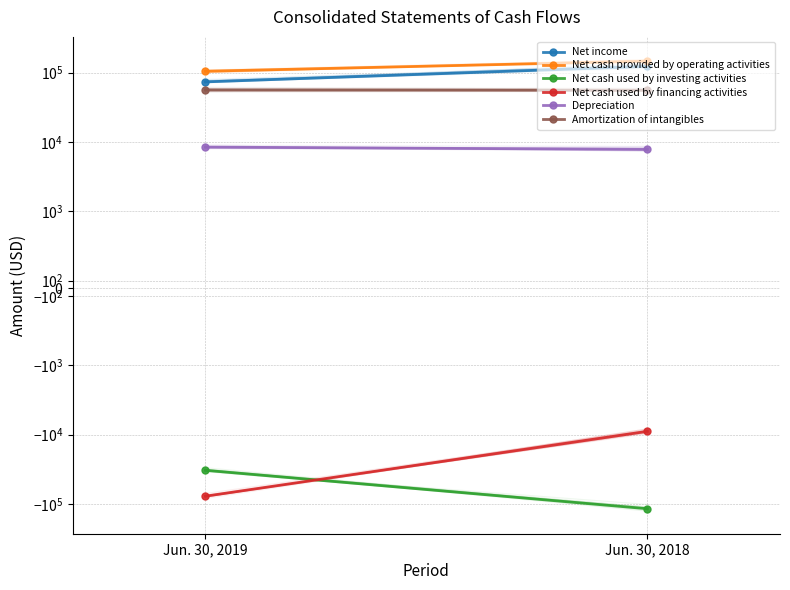

Rank the categories by Depreciation value from lowest to highest.

Jun. 30, 2018, Jun. 30, 2019